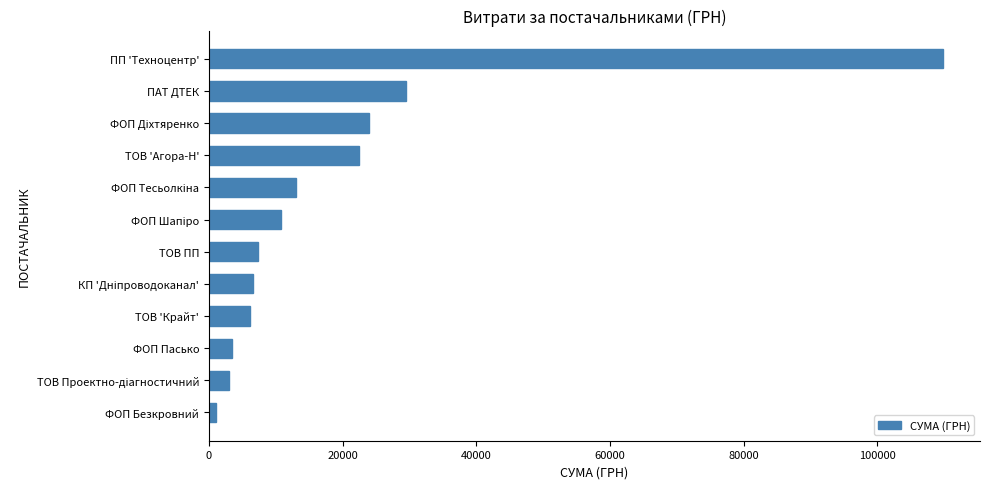

What is the value of the 4th bar from the top?

22475.0